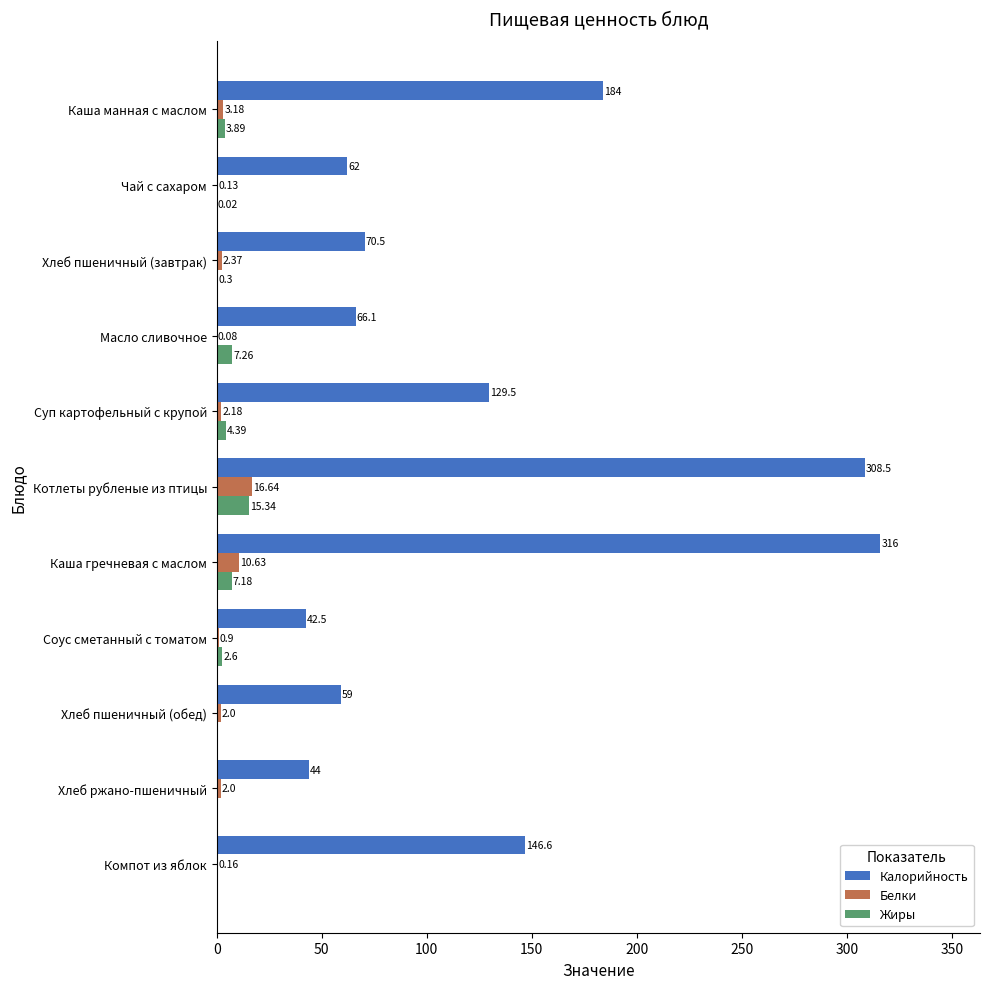

Between Котлеты рубленые из птицы and Компот из яблок, which series saw the biggest shift?

Калорийность